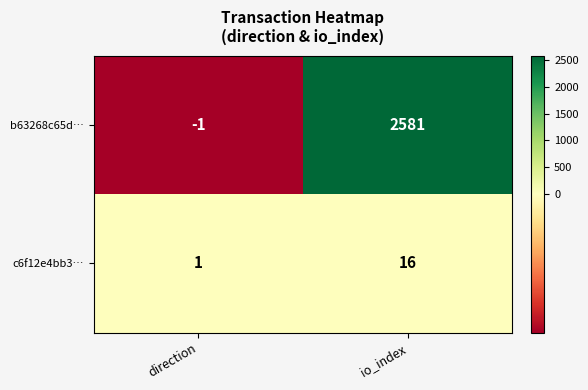

Rank the series at io_index from lowest to highest value.

c6f12e4bb3…, b63268c65d…